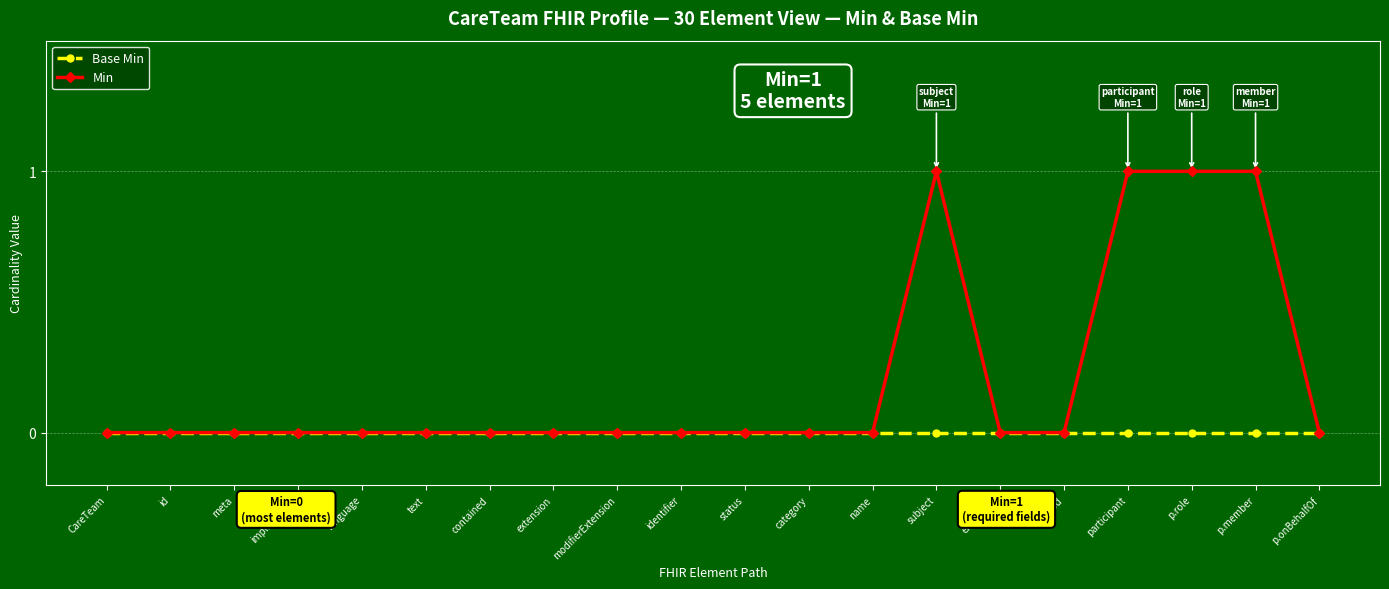

List the series in order of their overall mean, lowest first.

Base Min, Min